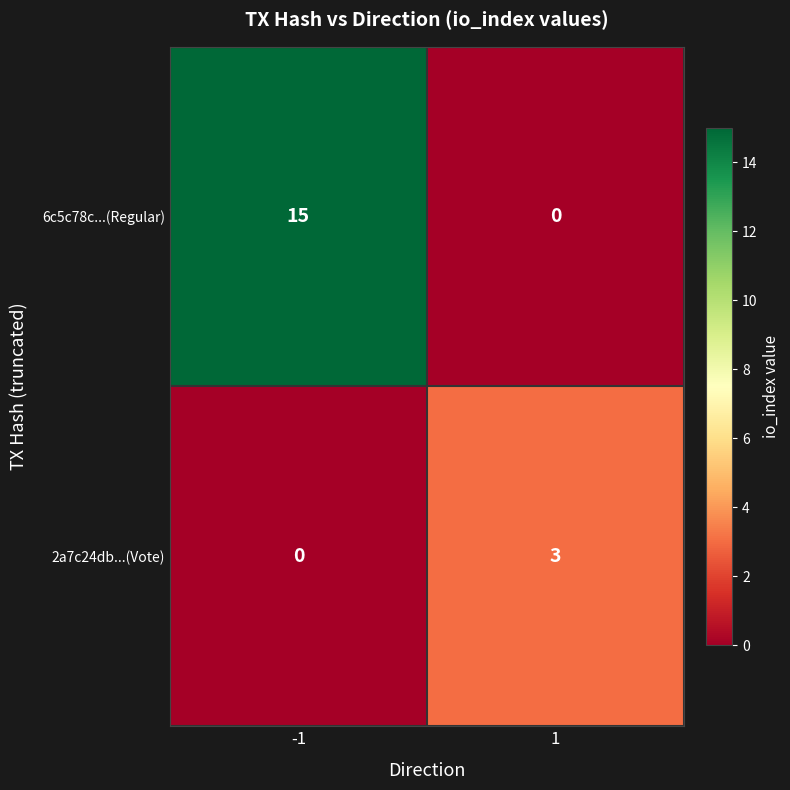

What is the sum of the 2a7c24db...(Vote) values at 1 and -1?

3